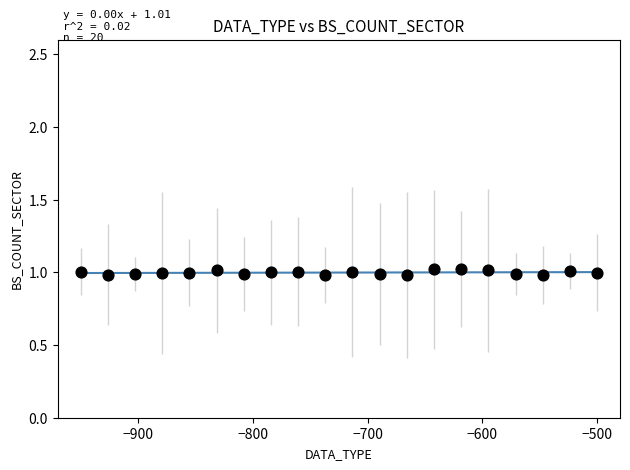

How many data points are displayed?

20